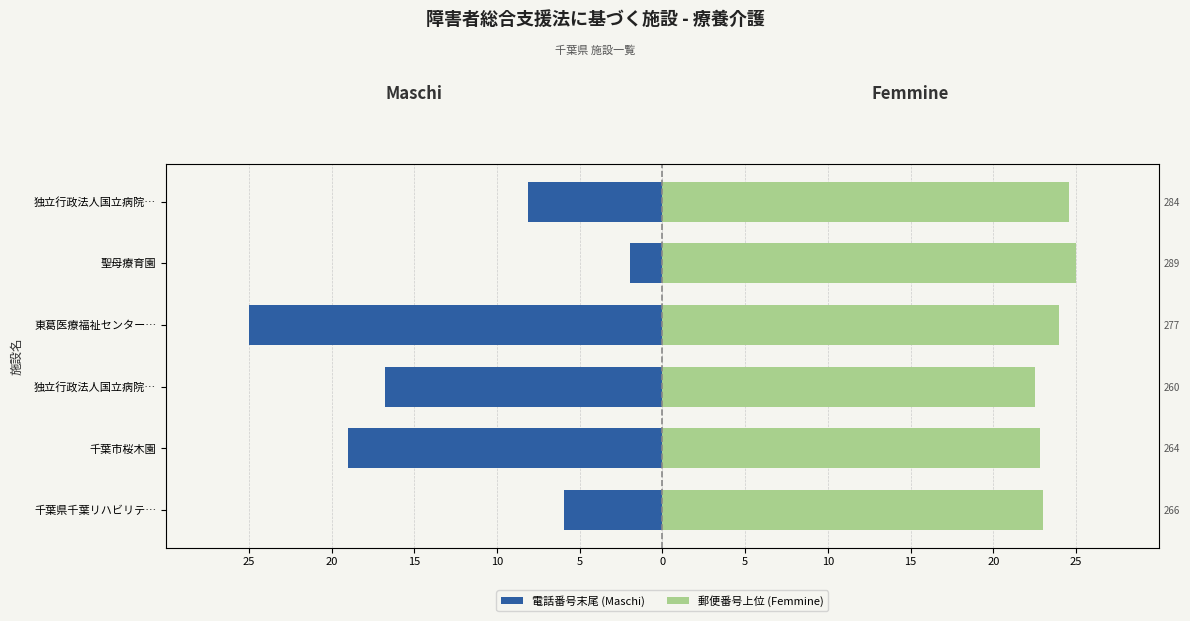

What is the difference between the 郵便番号上位 (Femmine) values at 千葉県千葉リハビリテ… and 東葛医療福祉センター…?

1.0